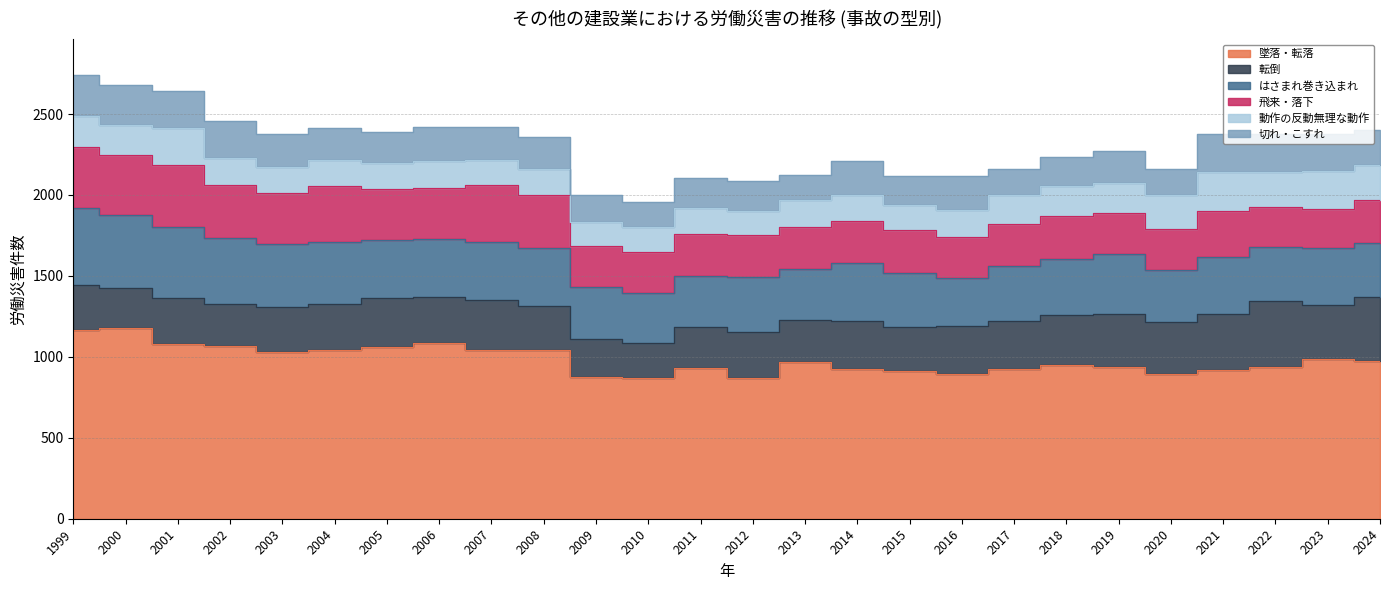

What is the difference between the highest and lowest values at 2005?

902